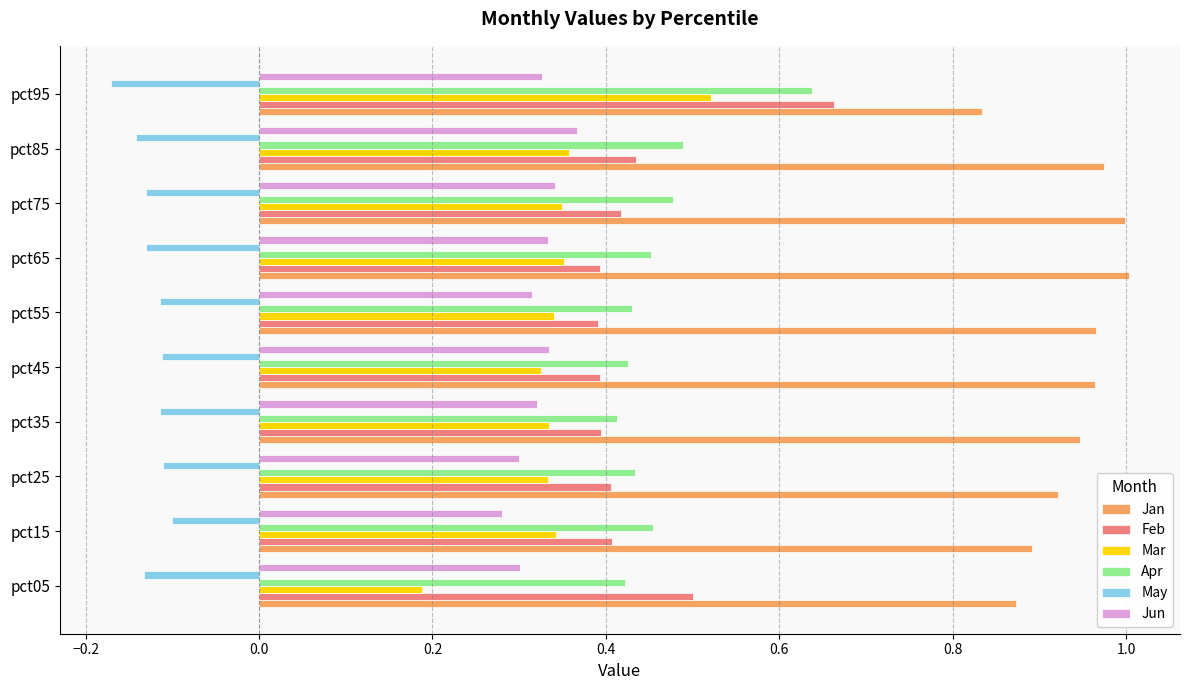

Which series has the largest range (max minus min)?

Mar